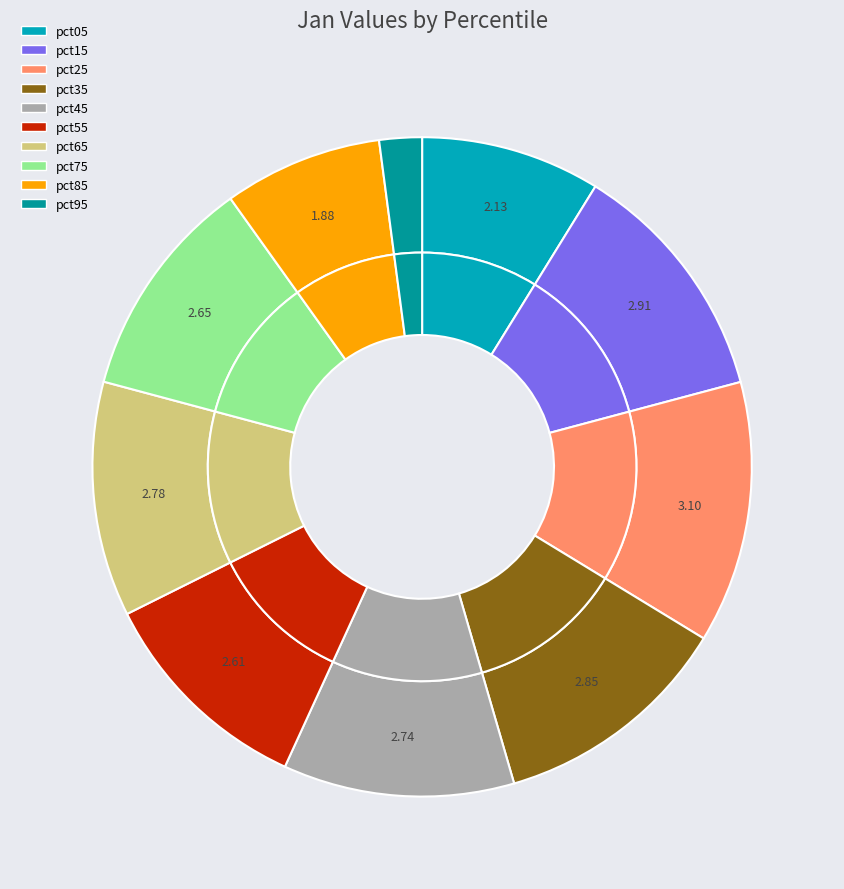

Count the number of slices in the pie.

10